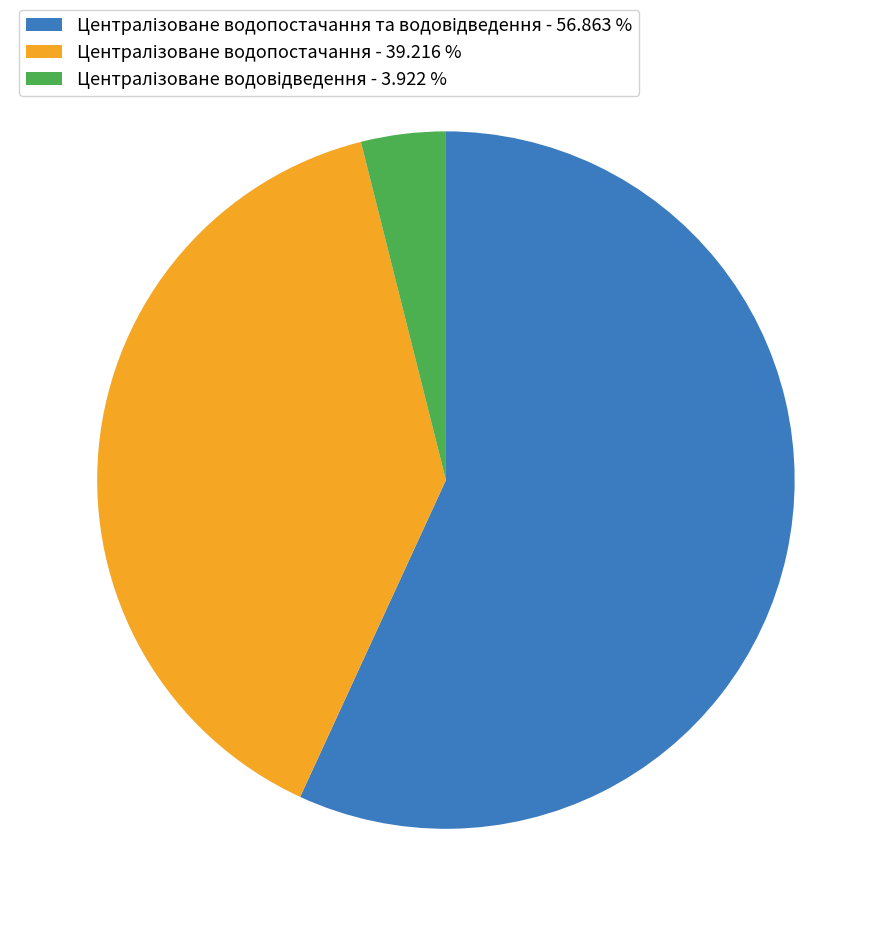

Is there any slice that represents more than half of the pie?

Yes